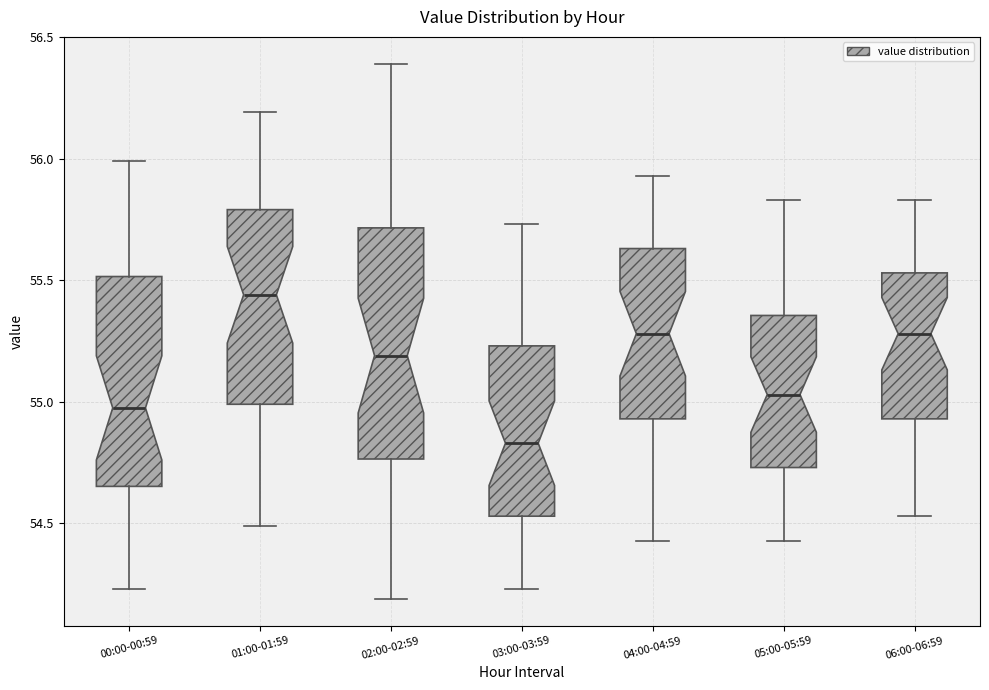

Which box's median line is the lowest?

03:00-03:59